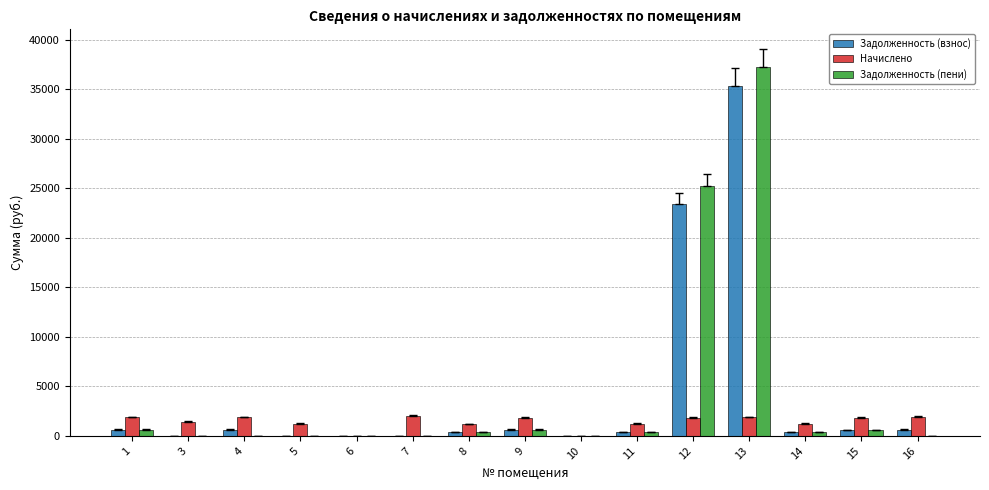

At which label is Задолженность (пени) closest to 18618?

12